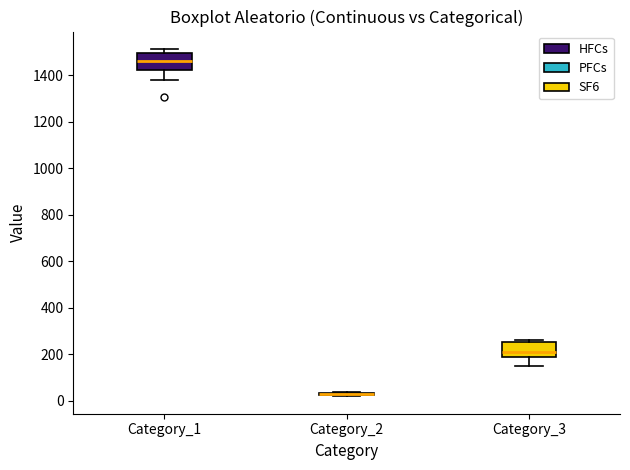

Reading left to right, transcribe this box plot: for each box, give where its median line is, the range the box spans, and where its two whiskers end, as read against the y-axis. The values are not printed on the chart, so give them approximately, as read against the axis.

Category_1: median 1460, box 1420 to 1500, whiskers 1380 to 1520
Category_2: box collapsed to a line at 20, whiskers 20 to 40
Category_3: median 200, box 180 to 260, whiskers 140 to 260